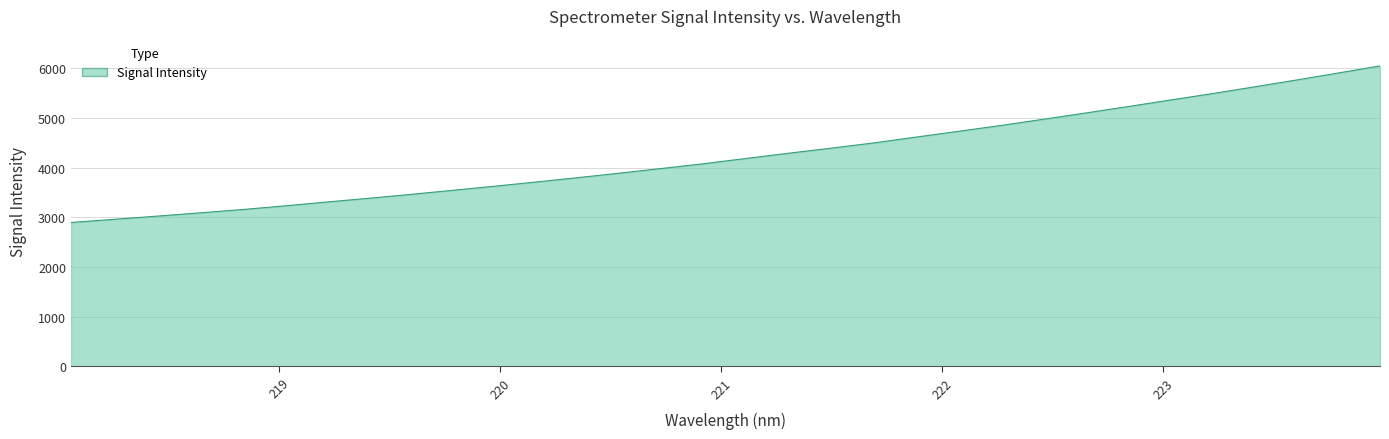

What is the minimum value shown in the chart?

2894.4